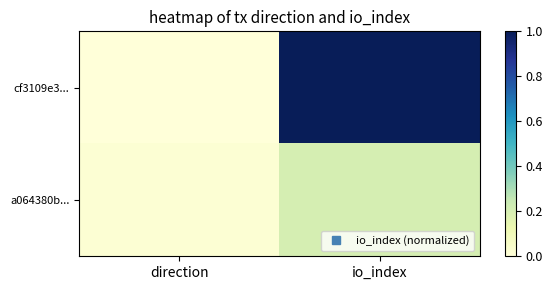

Reading right to left, extract all data points from this chart.

cf3109e3...: io_index=1.0	direction=0.0
a064380b...: io_index=0.2	direction=0.0